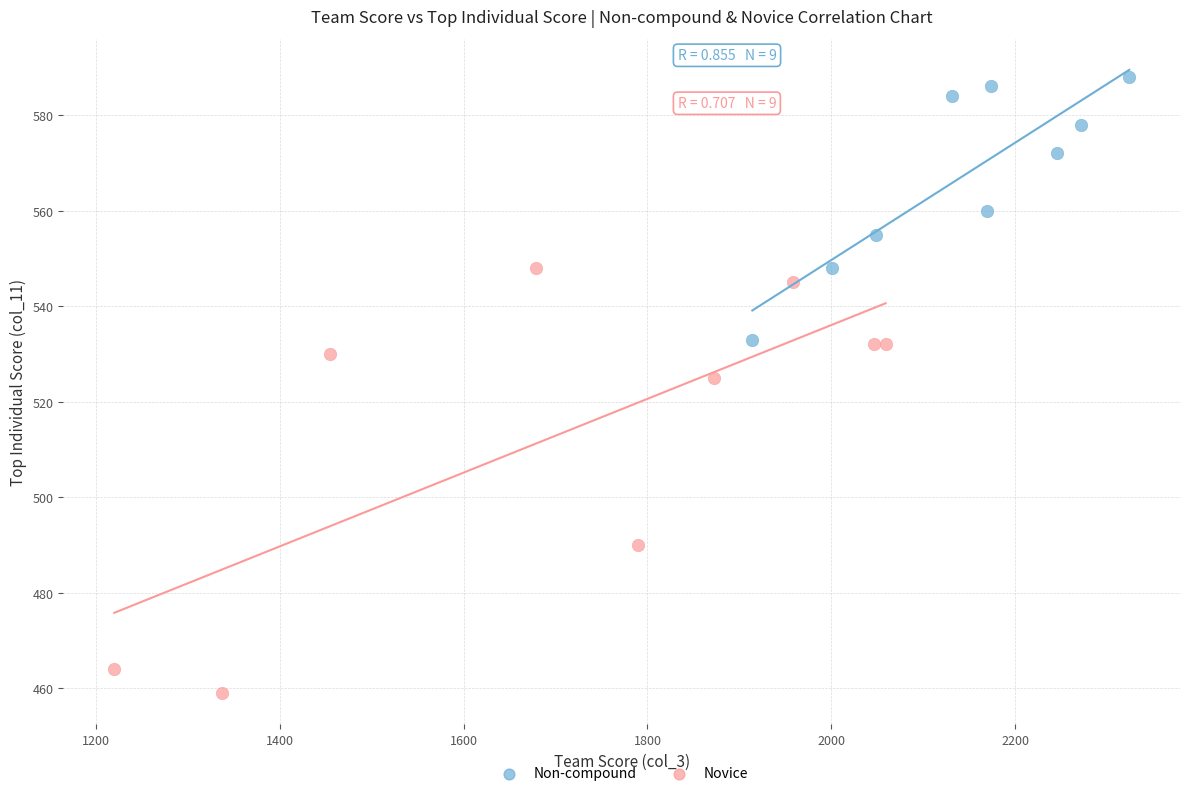

Which series reaches the maximum Y coordinate?

Non-compound